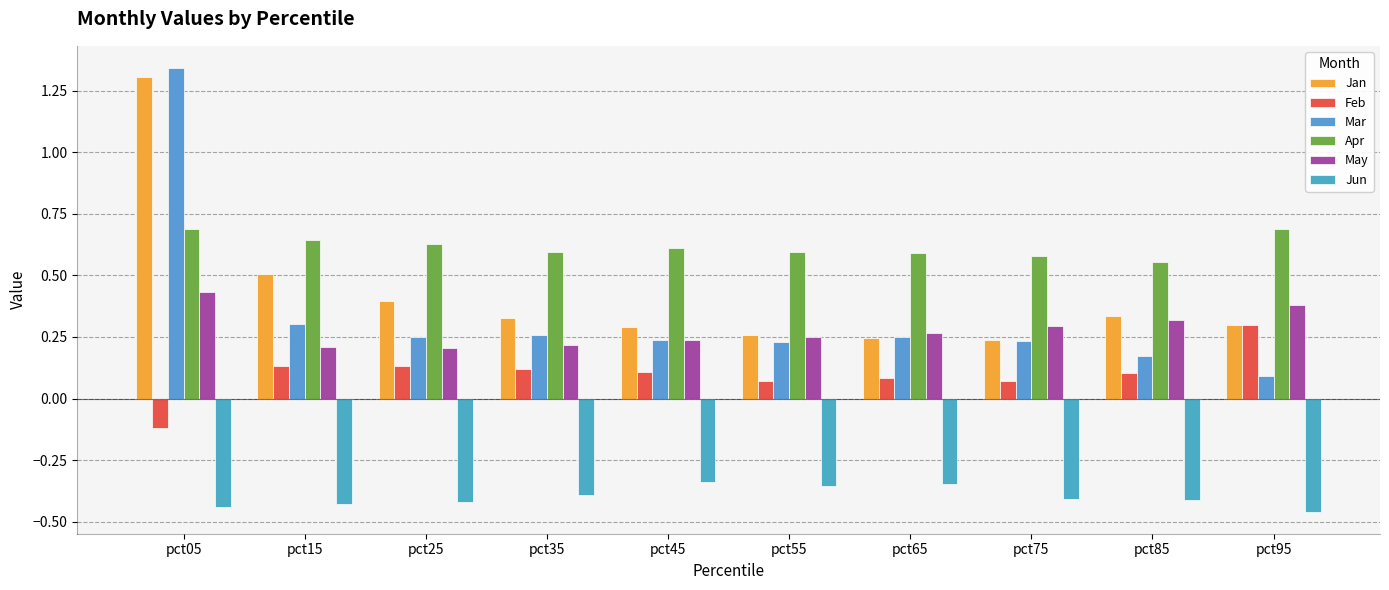

Between pct35 and pct75, which series saw the biggest shift?

Jan